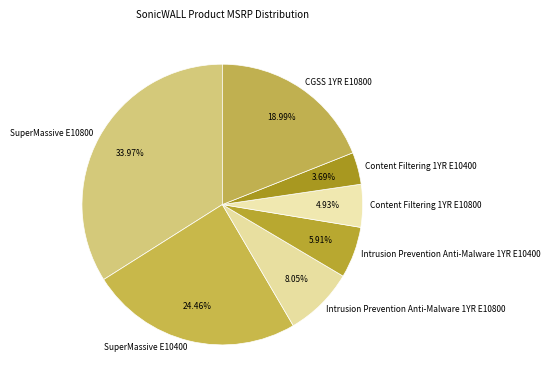

Rank the categories by value from lowest to highest.

Content Filtering 1YR E10400, Content Filtering 1YR E10800, Intrusion Prevention Anti-Malware 1YR E10400, Intrusion Prevention Anti-Malware 1YR E10800, CGSS 1YR E10800, SuperMassive E10400, SuperMassive E10800